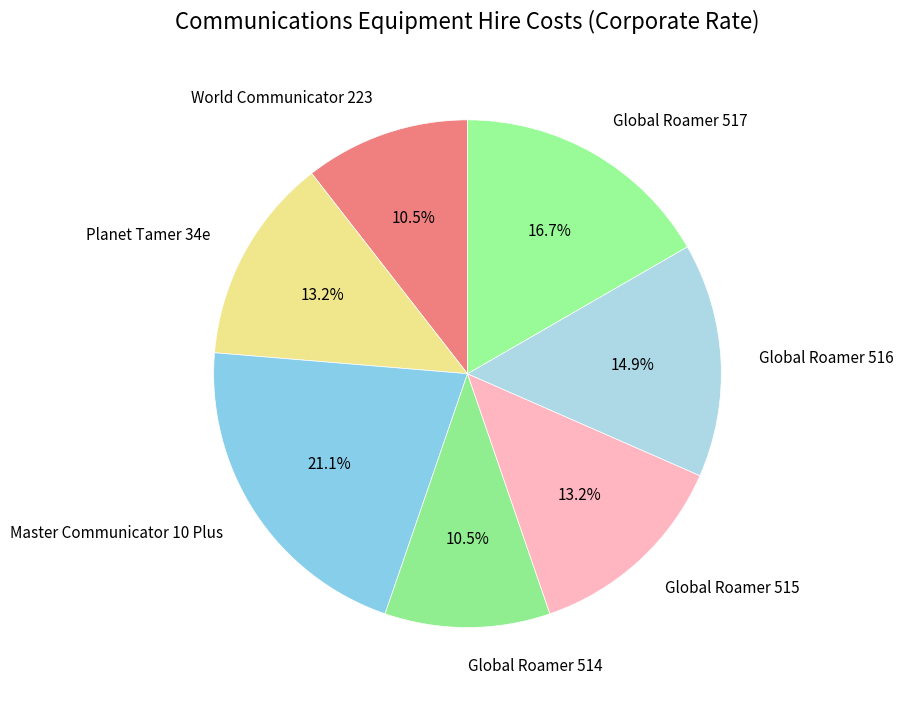

What is the largest slice in the pie chart?

Master Communicator 10 Plus